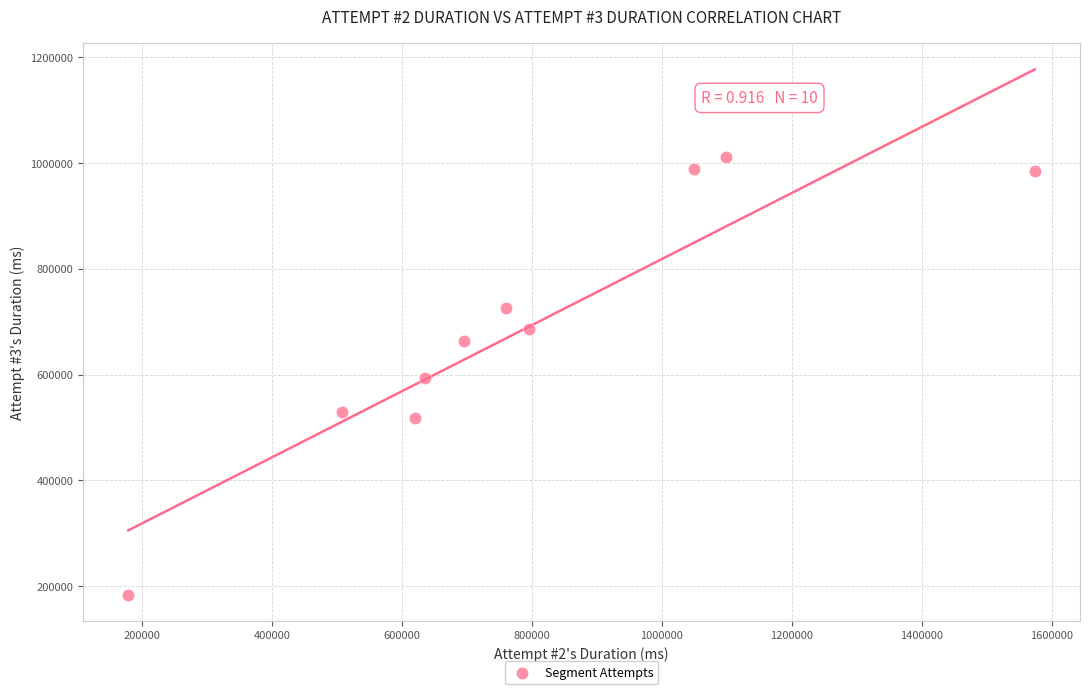

What is the average X value?

791396